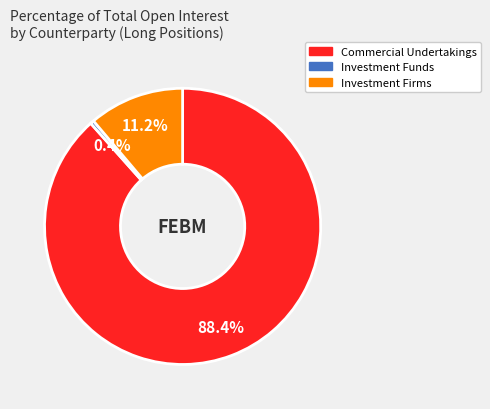

Is there any slice that represents more than half of the pie?

Yes